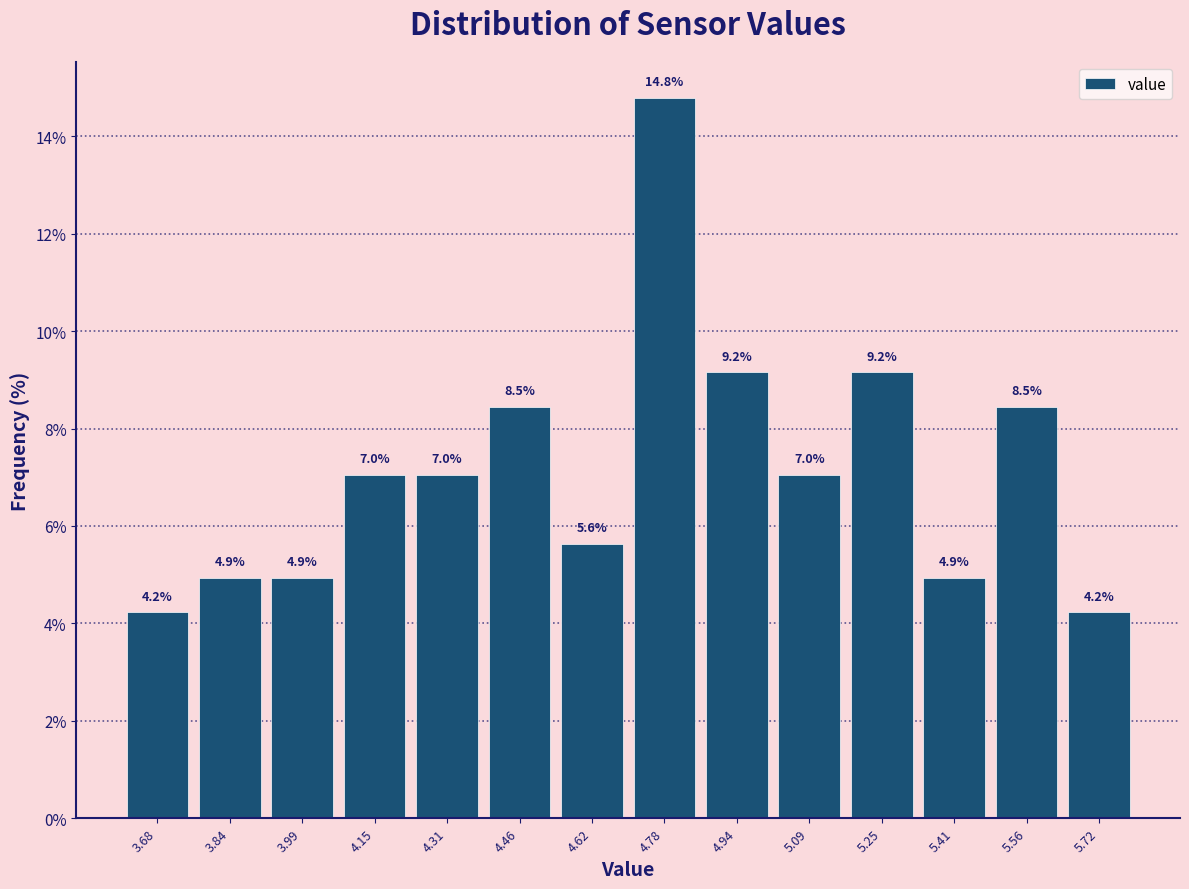

What is the height of the bar covering 5.32 to 5.48 on the x-axis? The bar edges are not printed on the chart, so give them approximately, as read against the axis.

4.9